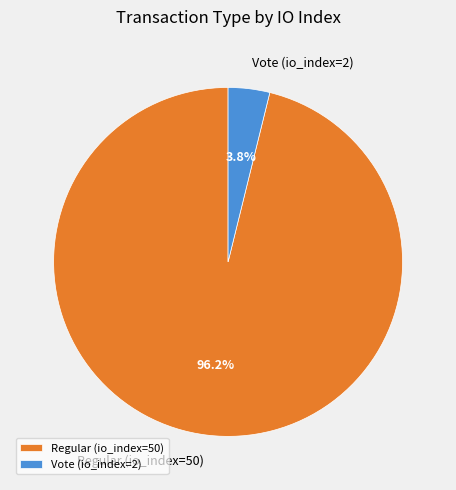

Between Regular (io_index=50) and Vote (io_index=2), which is larger?

Regular (io_index=50)